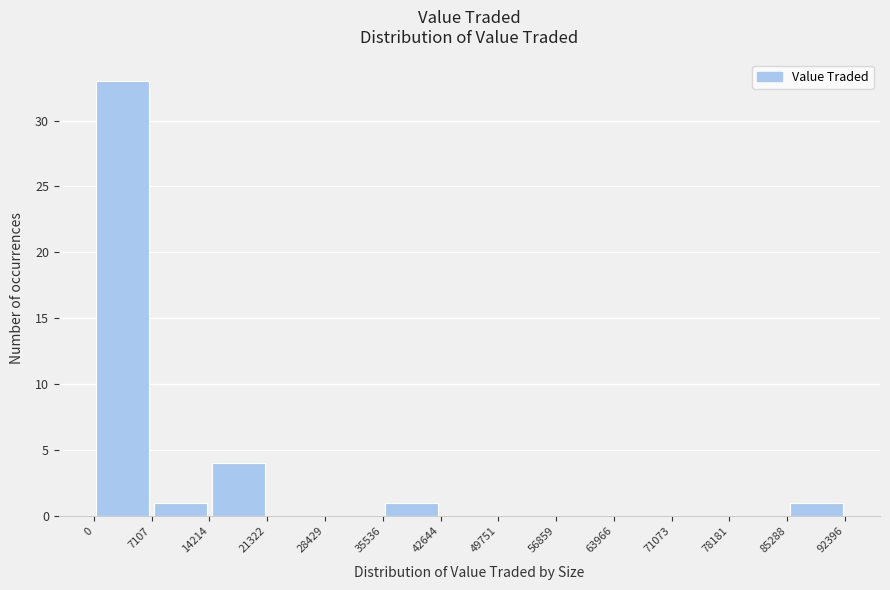

Reading left to right, list every bar in this chart as the range it spans on the x-axis followed by its height. The values are not printed on the chart, so give them approximately, as read against the axis.

0 to 7107: 33
7107 to 14214: 1
14214 to 21322: 4
21322 to 28429: 0
28429 to 35536: 0
35536 to 42644: 1
42644 to 49751: 0
49751 to 56859: 0
56859 to 63966: 0
63966 to 71073: 0
71073 to 78181: 0
78181 to 85288: 0
85288 to 92396: 1